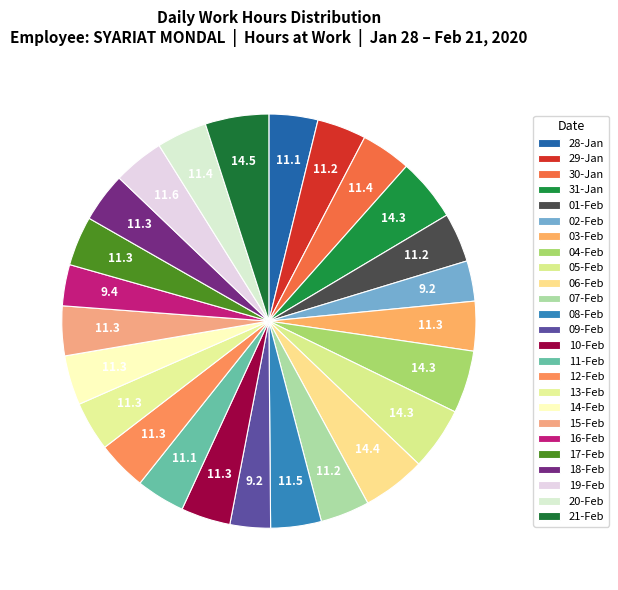

How many segments does this pie chart have?

25